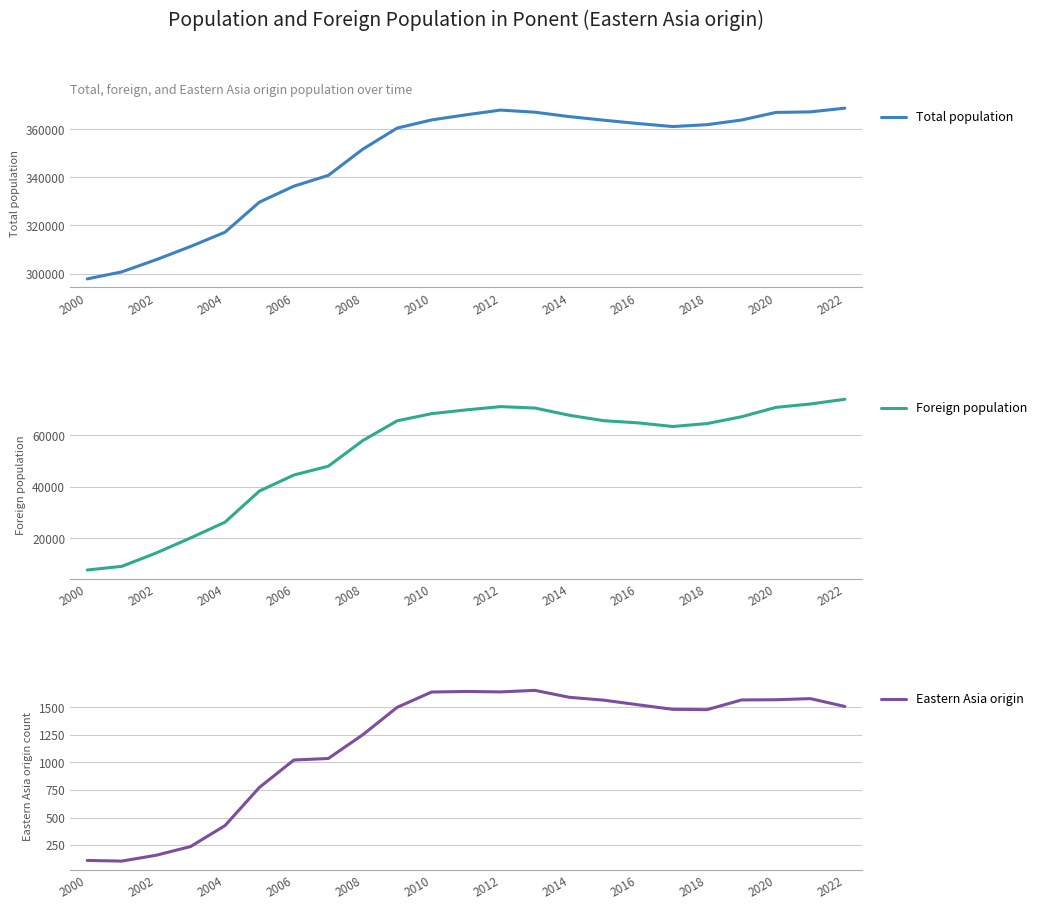

What is the maximum value for Eastern Asia origin?

1654